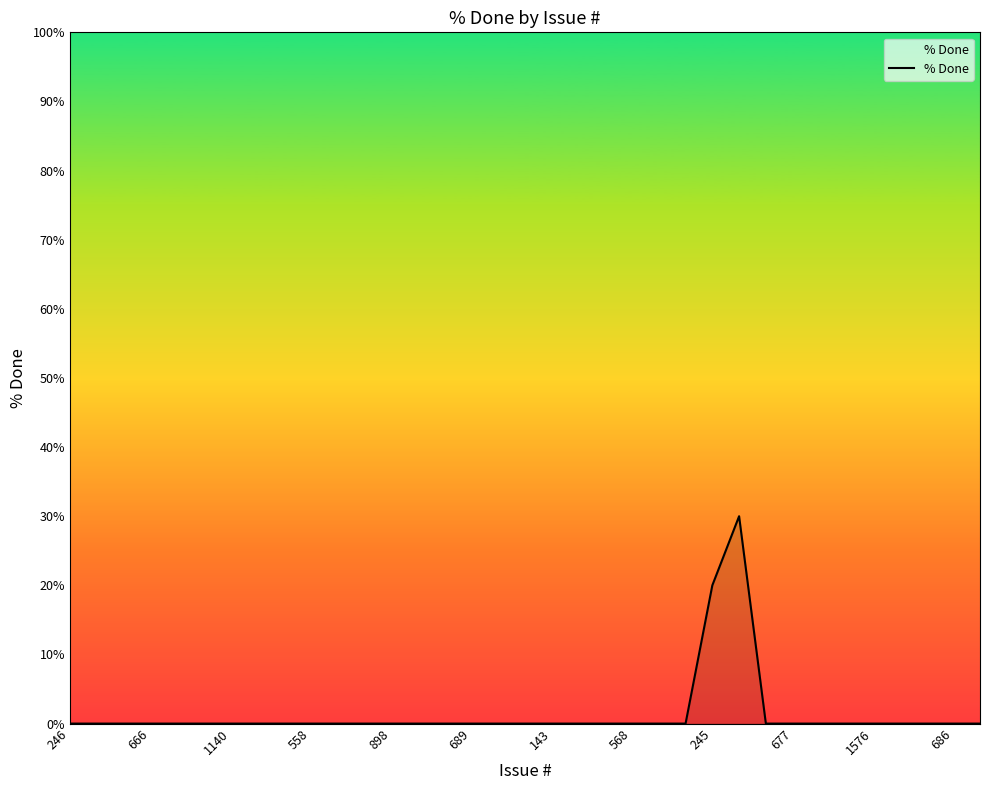

What is the difference between the maximum and minimum values?

30